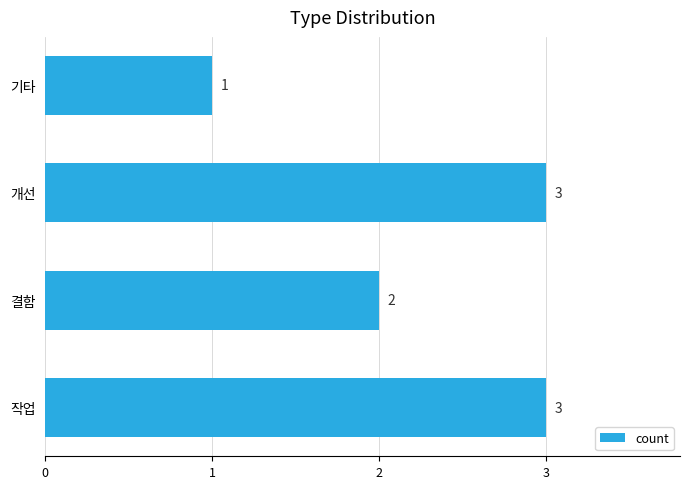

Between 작업 and 기타, which is larger?

작업